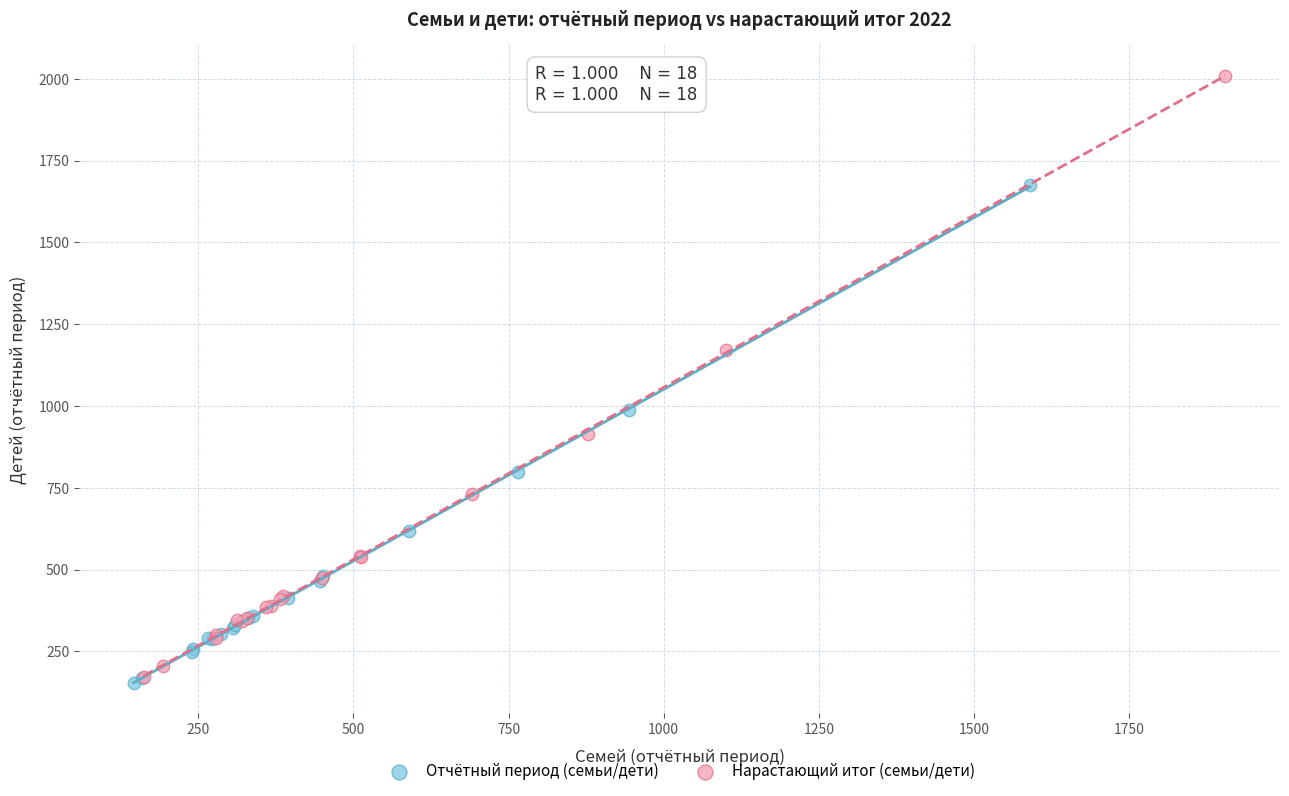

What are all the series names shown in the legend?

Отчётный период (семьи/дети), Нарастающий итог (семьи/дети)